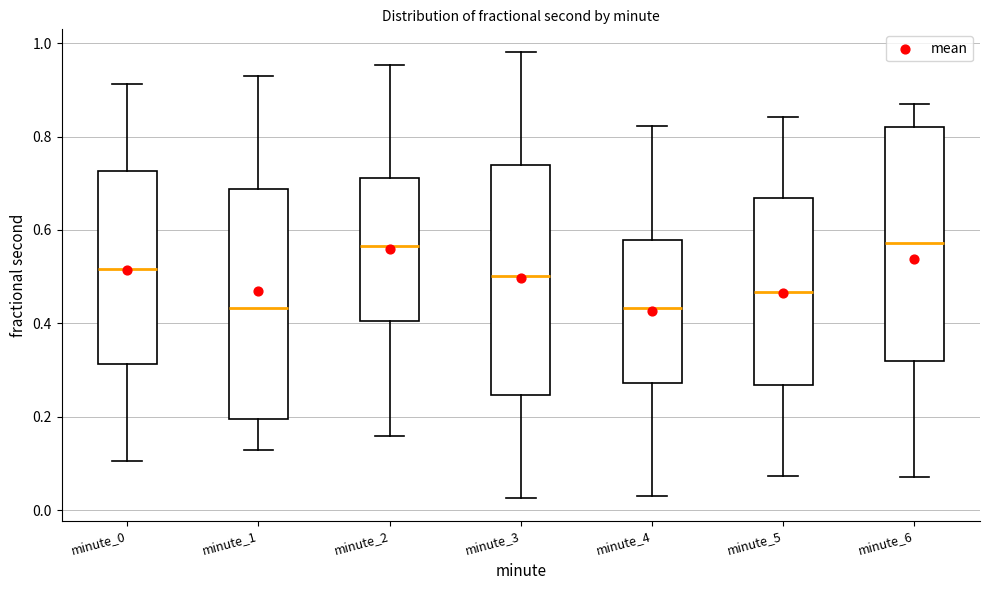

Reading left to right, read every box against the y-axis: the position of its median line, the range the box covers, and the ends of its whiskers. The values are not printed on the chart, so give them approximately, as read against the axis.

minute_0: median 0.52, box 0.32 to 0.72, whiskers 0.10 to 0.92
minute_1: median 0.44, box 0.20 to 0.68, whiskers 0.12 to 0.92
minute_2: median 0.56, box 0.40 to 0.72, whiskers 0.16 to 0.96
minute_3: median 0.50, box 0.24 to 0.74, whiskers 0.02 to 0.98
minute_4: median 0.44, box 0.28 to 0.58, whiskers 0.04 to 0.82
minute_5: median 0.46, box 0.26 to 0.66, whiskers 0.08 to 0.84
minute_6: median 0.58, box 0.32 to 0.82, whiskers 0.08 to 0.86